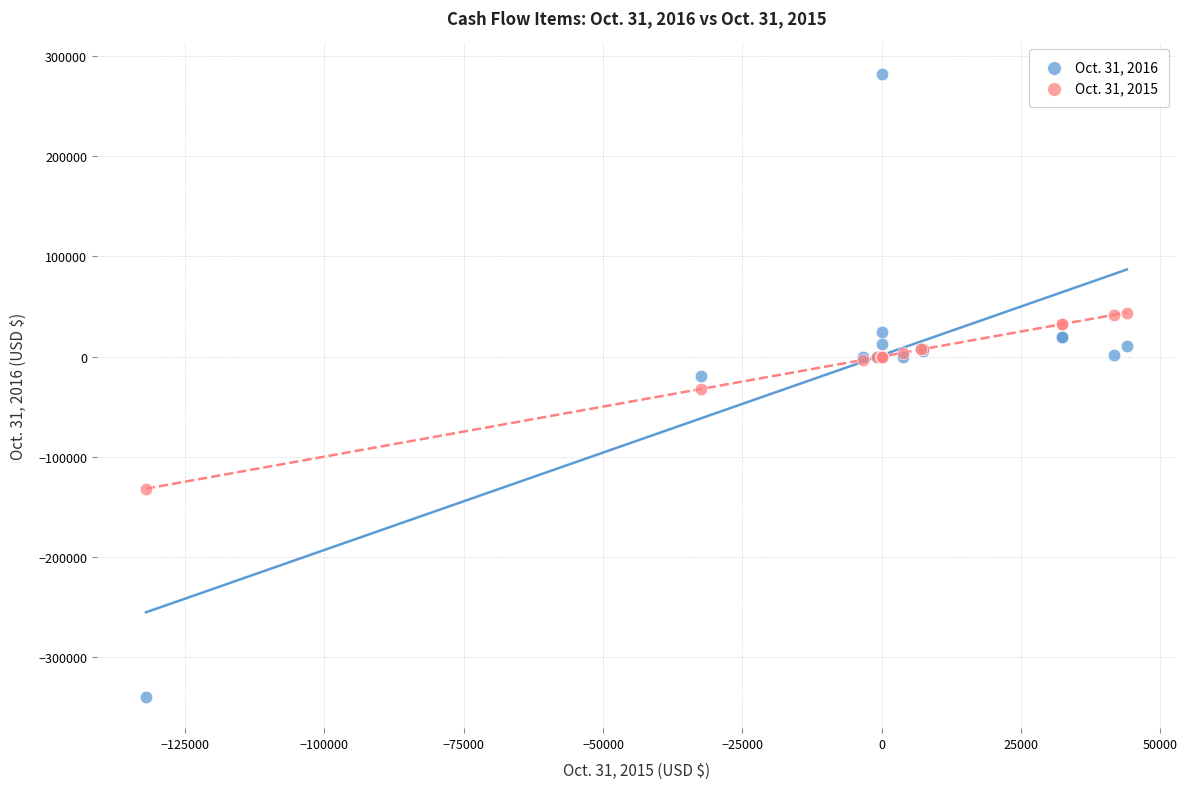

Which series has the widest spread of Y values?

Oct. 31, 2016